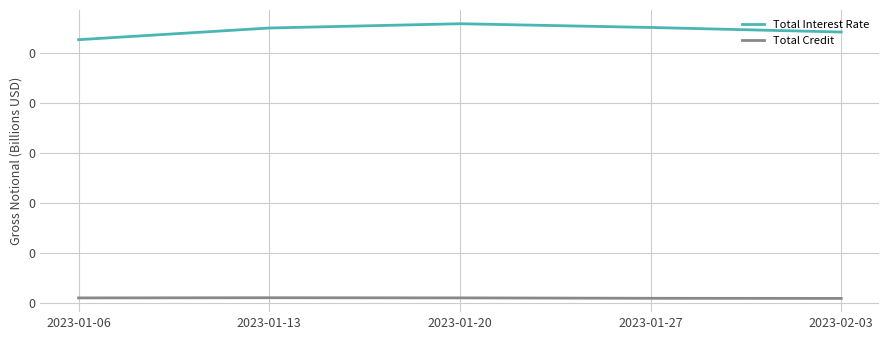

Rank the series at 2023-01-20 from lowest to highest value.

Total Credit, Total Interest Rate